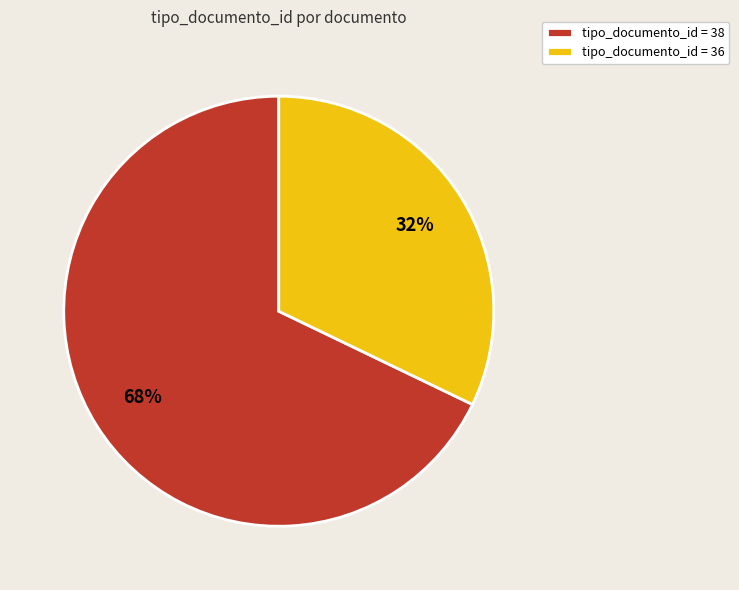

The tipo_documento_id = 38 slice represents 57% of the pie. True or false?

False